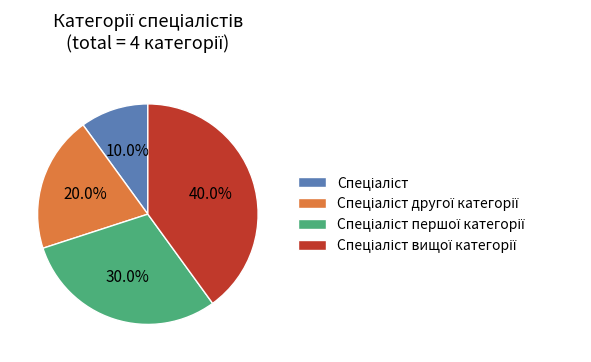

To the nearest percent, what is the difference between the largest and smallest slice percentages?

30%